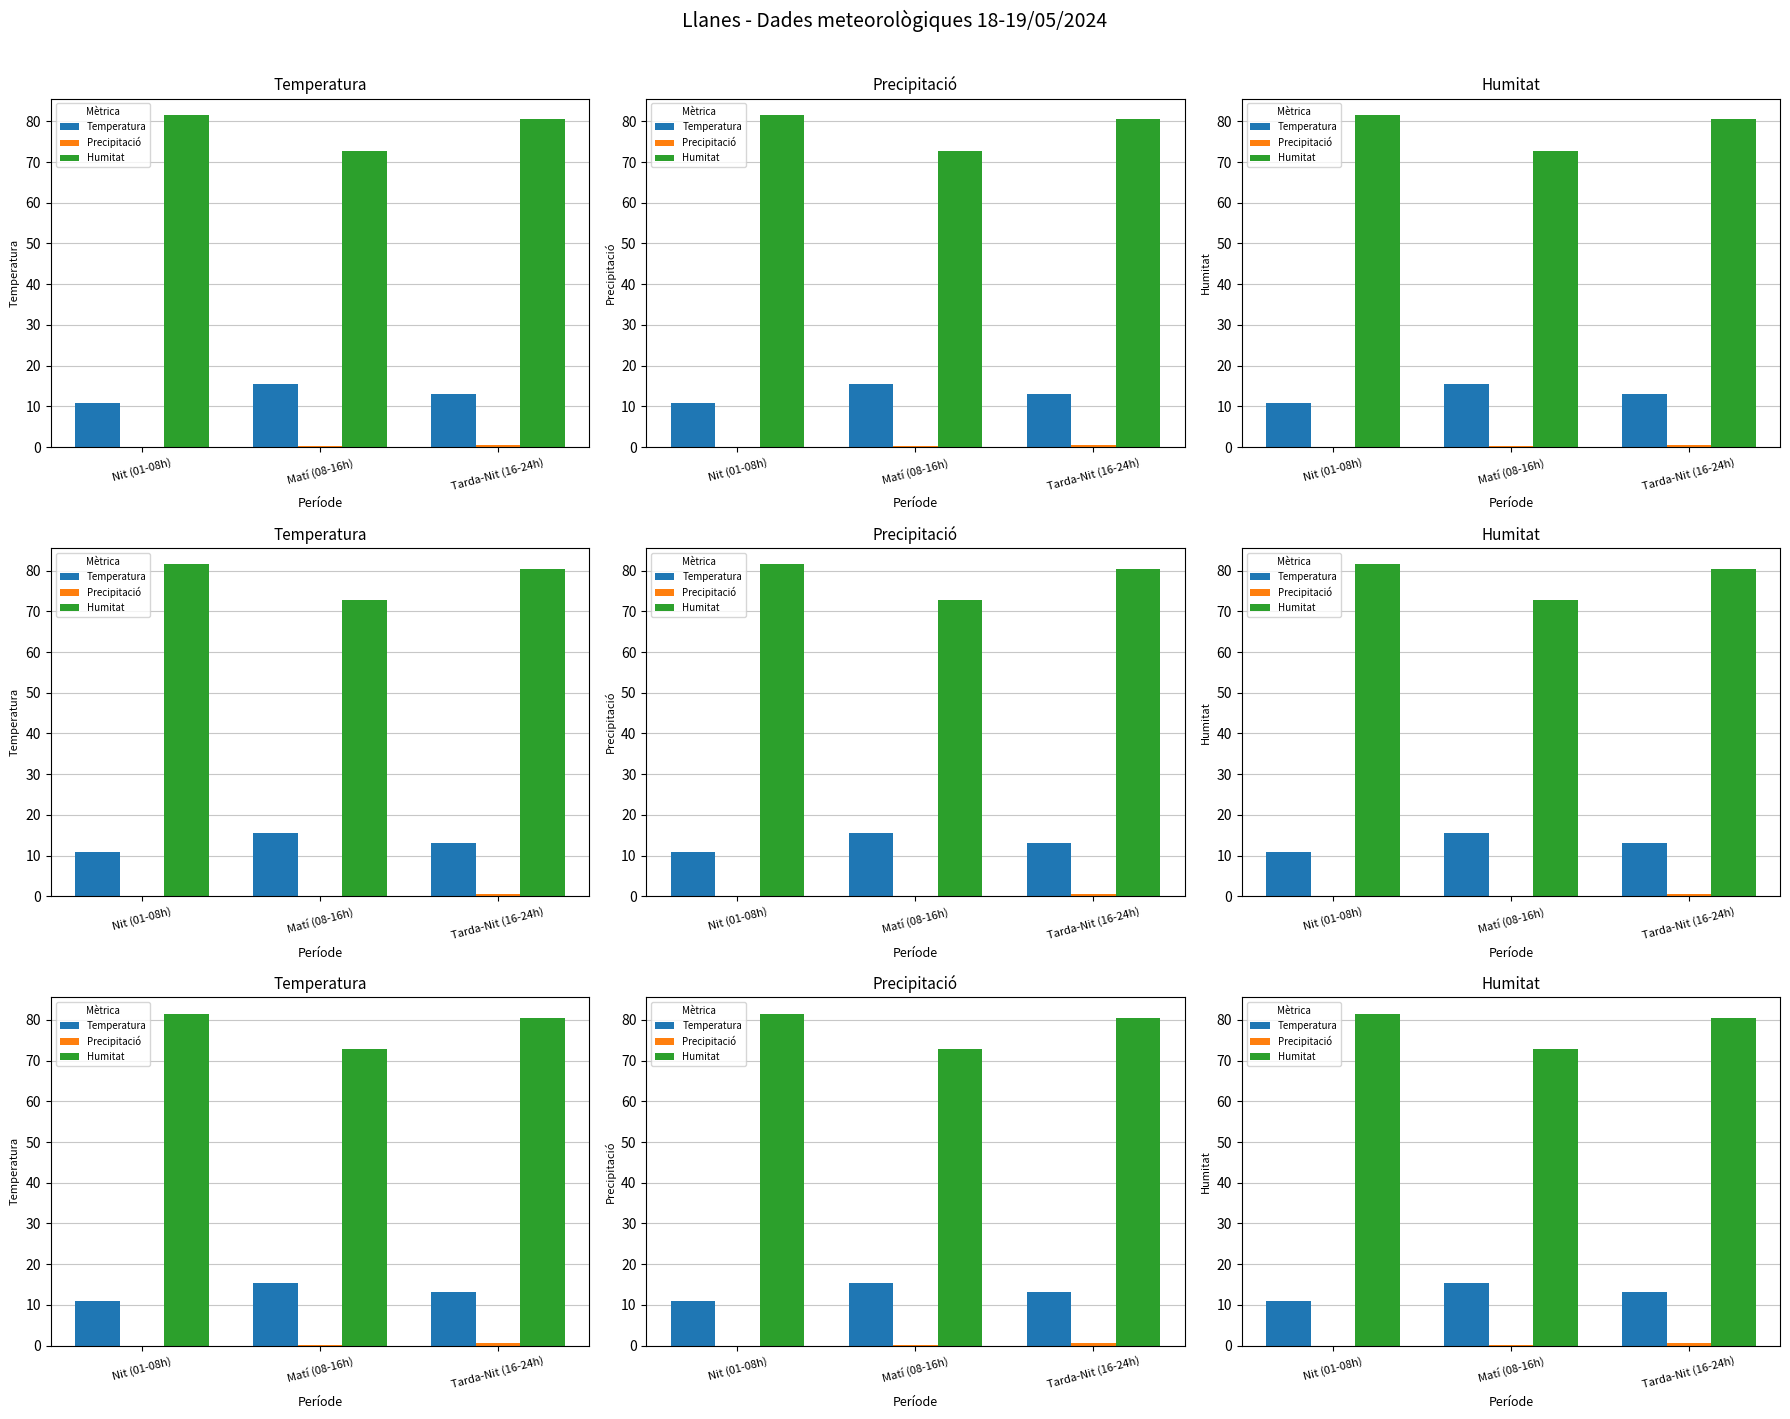

Rank the series at Matí (08-16h) from highest to lowest value.

Humitat, Temperatura, Precipitació